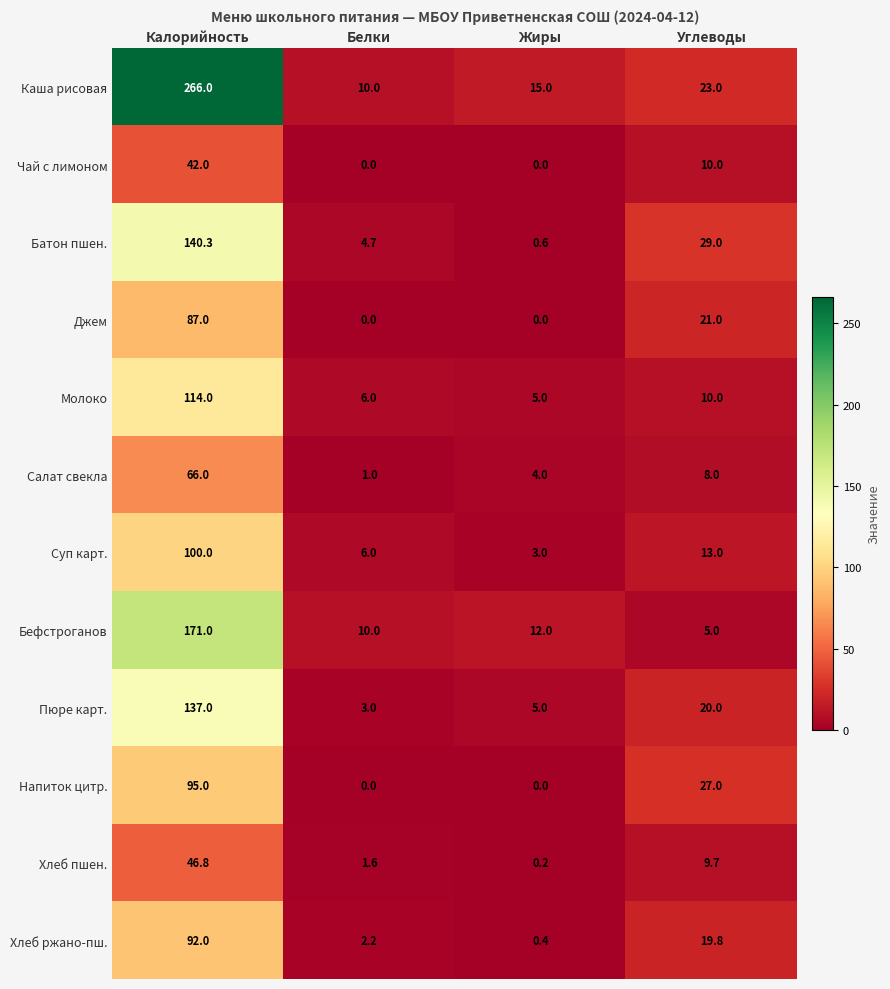

Rank the categories by Батон пшен. value from highest to lowest.

Калорийность, Углеводы, Белки, Жиры